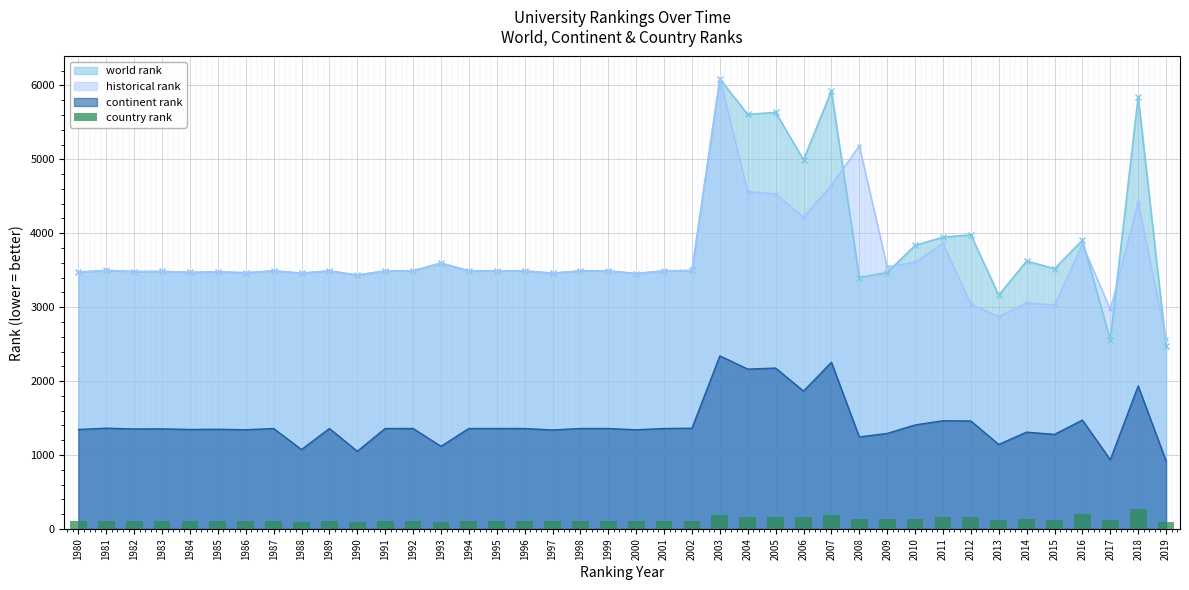

Is it true that the value at 2007 is 246?

False